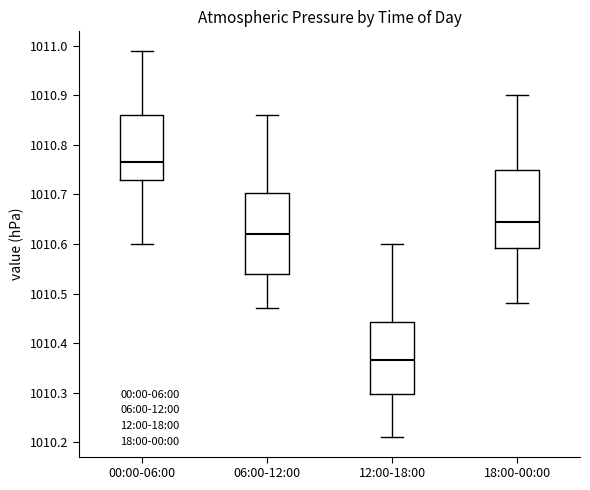

Reading left to right, read every box against the y-axis: the position of its median line, the range the box covers, and the ends of its whiskers. The values are not printed on the chart, so give them approximately, as read against the axis.

00:00-06:00: median 1010.77, box 1010.73 to 1010.86, whiskers 1010.60 to 1010.99
06:00-12:00: median 1010.62, box 1010.54 to 1010.70, whiskers 1010.47 to 1010.86
12:00-18:00: median 1010.37, box 1010.30 to 1010.44, whiskers 1010.21 to 1010.60
18:00-00:00: median 1010.65, box 1010.59 to 1010.75, whiskers 1010.48 to 1010.90